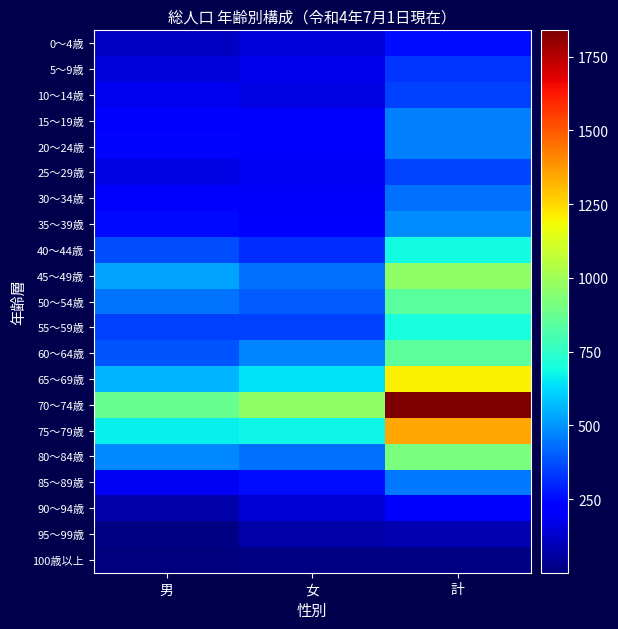

Rank the series by their maximum value, from lowest to highest.

100歳以上, 95～99歳, 90～94歳, 0～4歳, 5～9歳, 10～14歳, 25～29歳, 30～34歳, 85～89歳, 15～19歳, 20～24歳, 35～39歳, 40～44歳, 55～59歳, 50～54歳, 60～64歳, 80～84歳, 45～49歳, 65～69歳, 75～79歳, 70～74歳